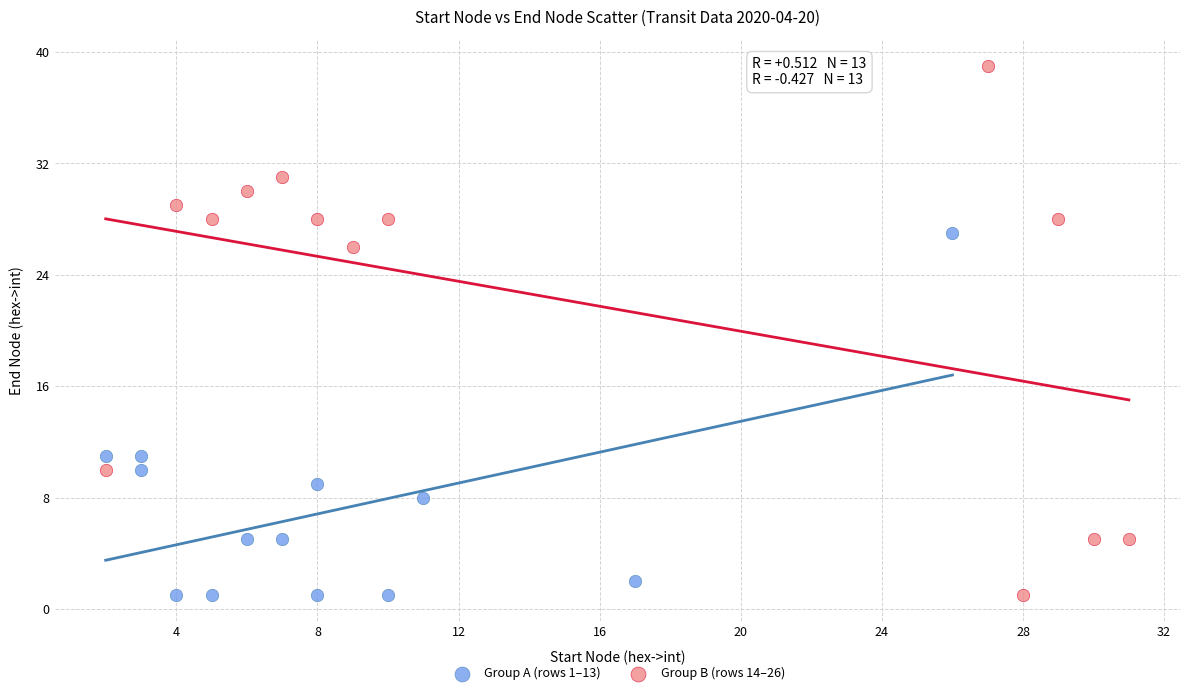

Which series reaches the maximum Y coordinate?

Group B (rows 14–26)